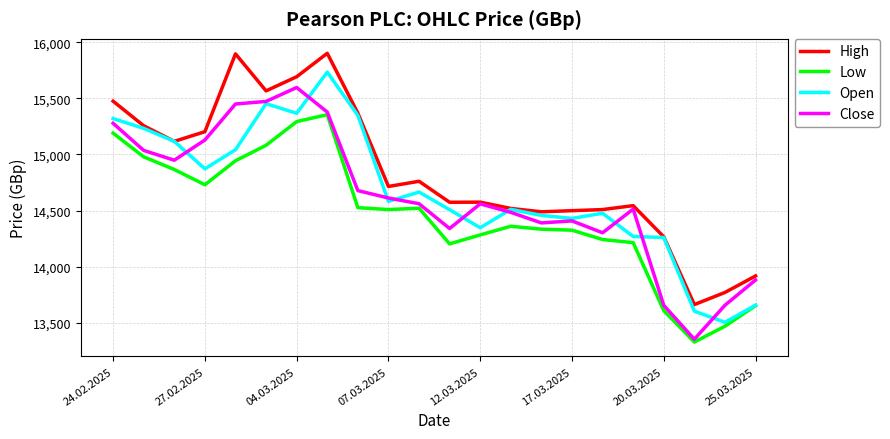

True or false: High and Low cross at least once.

False